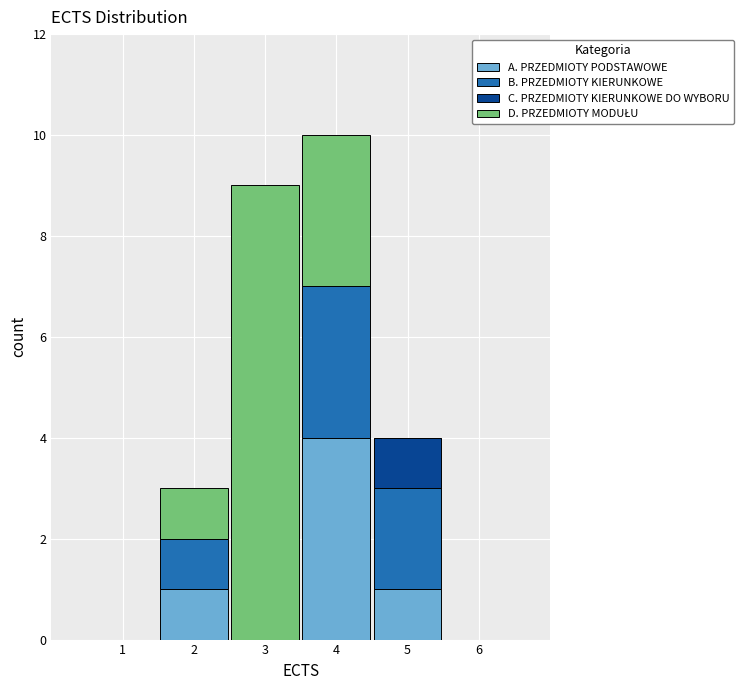

What is the total height of the stacked bar covering 2.5 to 3.5 on the x-axis? The values are not printed on the chart, so give them approximately, as read against the axis.

9